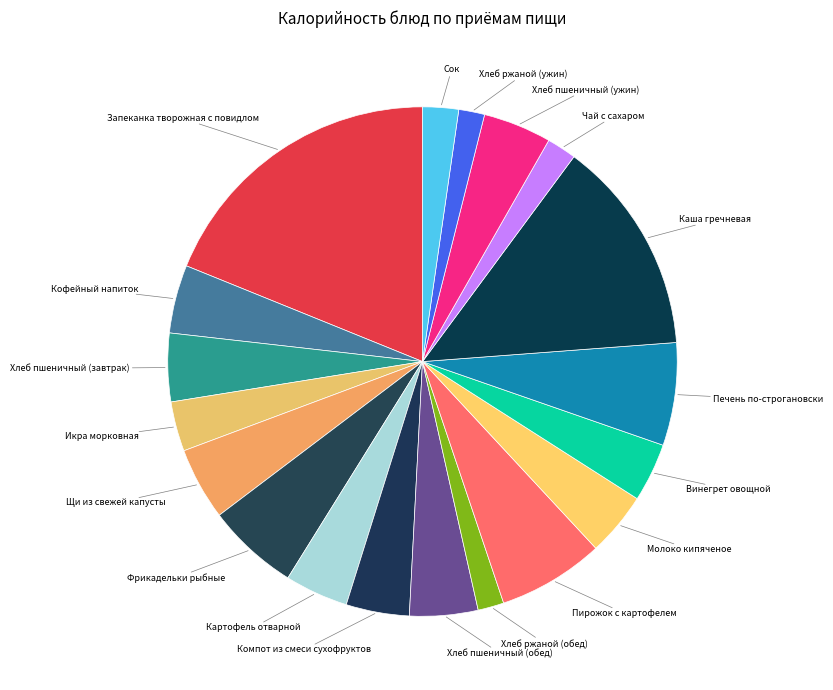

Count the number of slices in the pie.

19